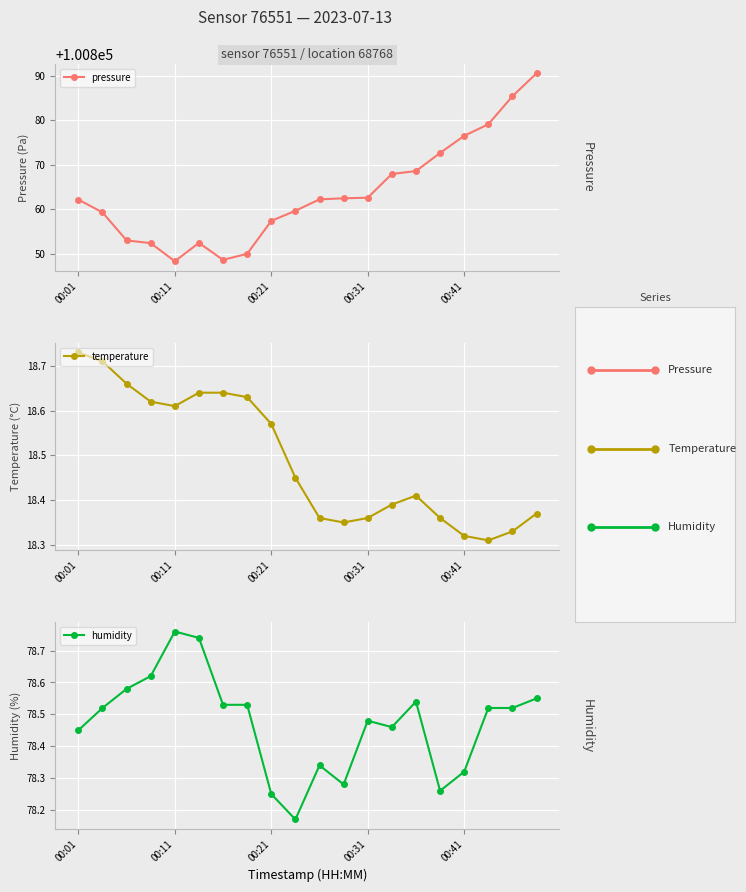

In pressure, how many points are higher than both neighbors (excluding endpoints)?

1